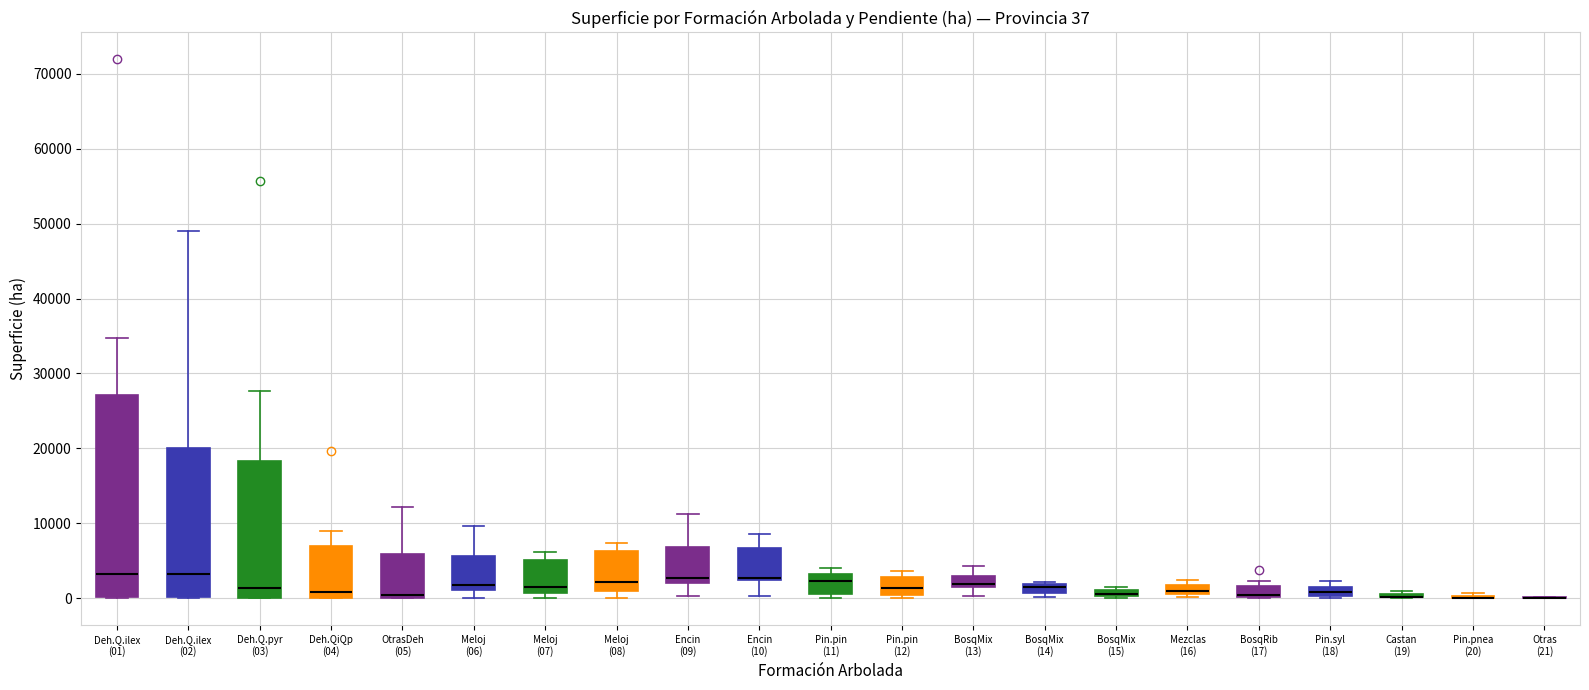

Comparing the boxes themselves (not the whiskers), which one is the tallest?

Deh.Q.ilex (01)